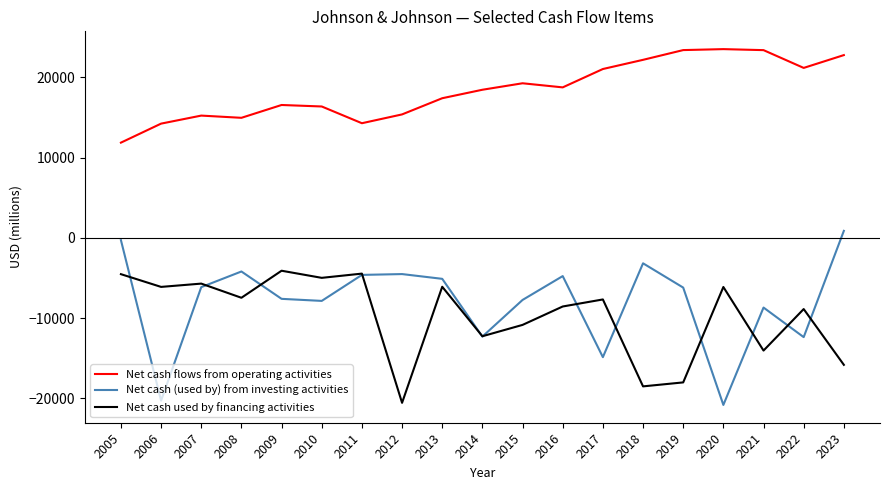

What is the difference between the maximum and minimum values in the Net cash (used by) from investing activities series?

21703